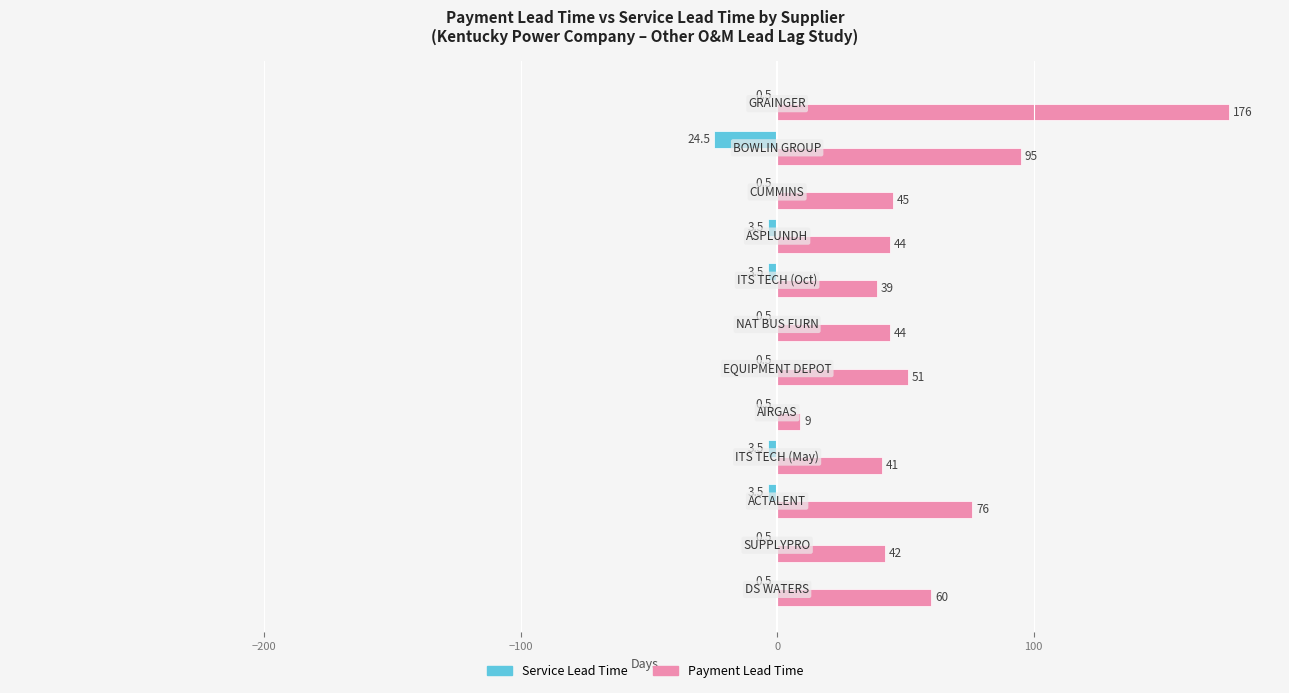

Which series has the largest total across all categories?

Payment Lead Time